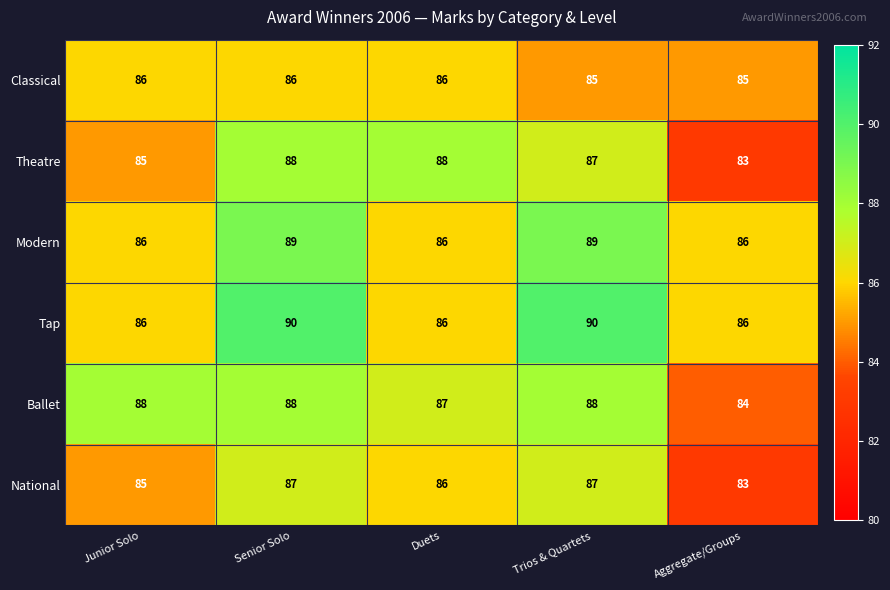

The value of Tap at Junior Solo is 86. True or false?

True